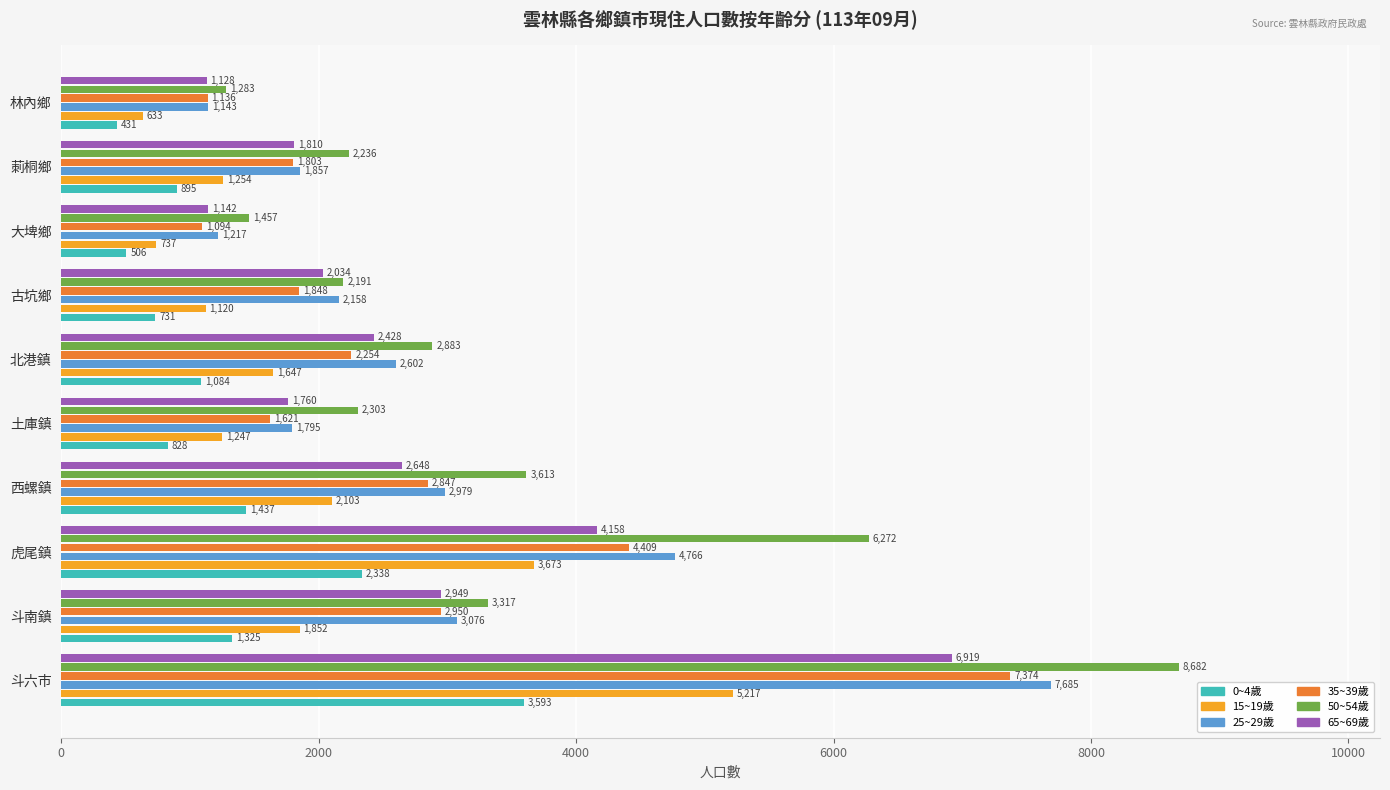

At how many categories does at least one series exceed 7463?

1